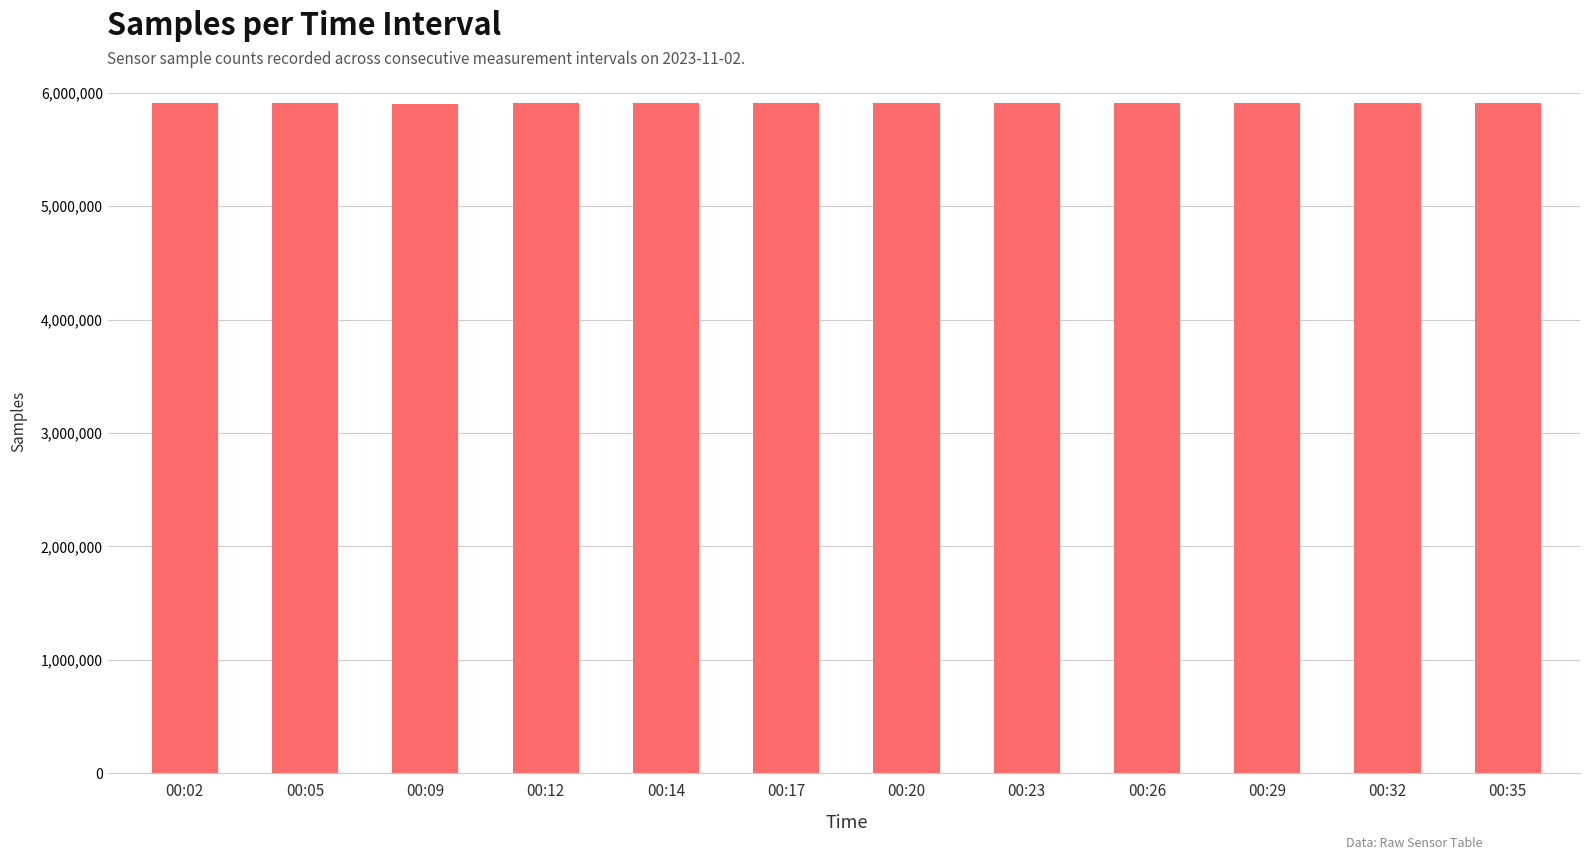

What is the value of the 3rd bar from the left?

5900704